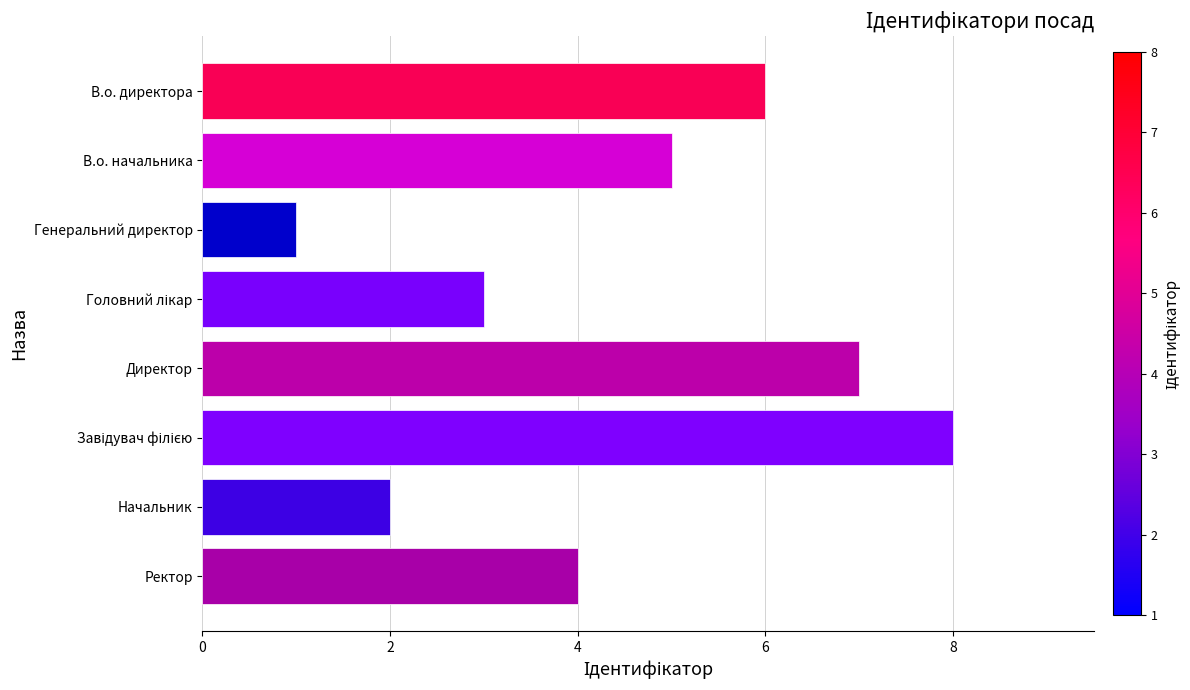

How many bars are there in total?

8